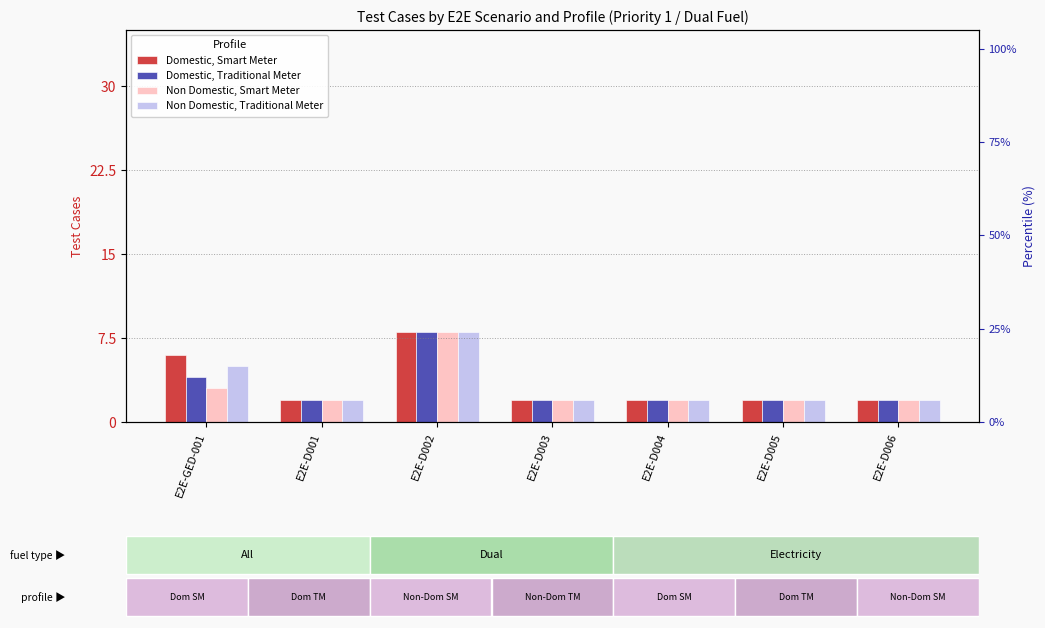

What is the label of the 2nd bar from the left?

E2E-D001